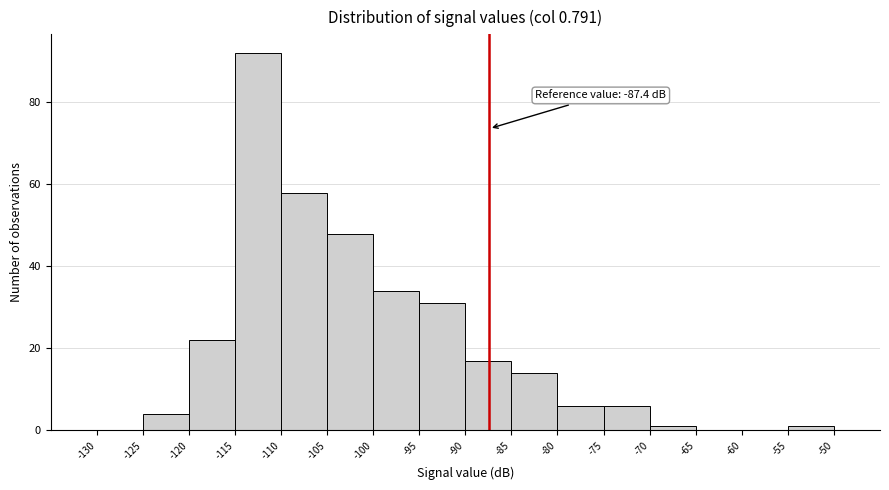

Which range on the x-axis has the tallest bar?

-115 to -110